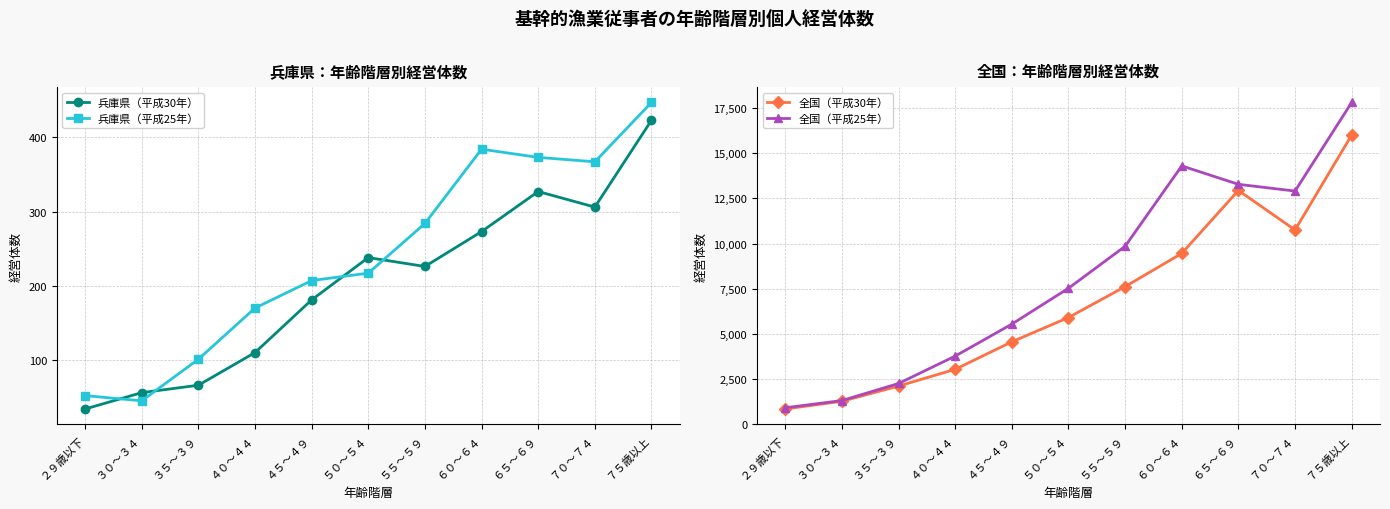

What is the minimum value shown in the chart?

34